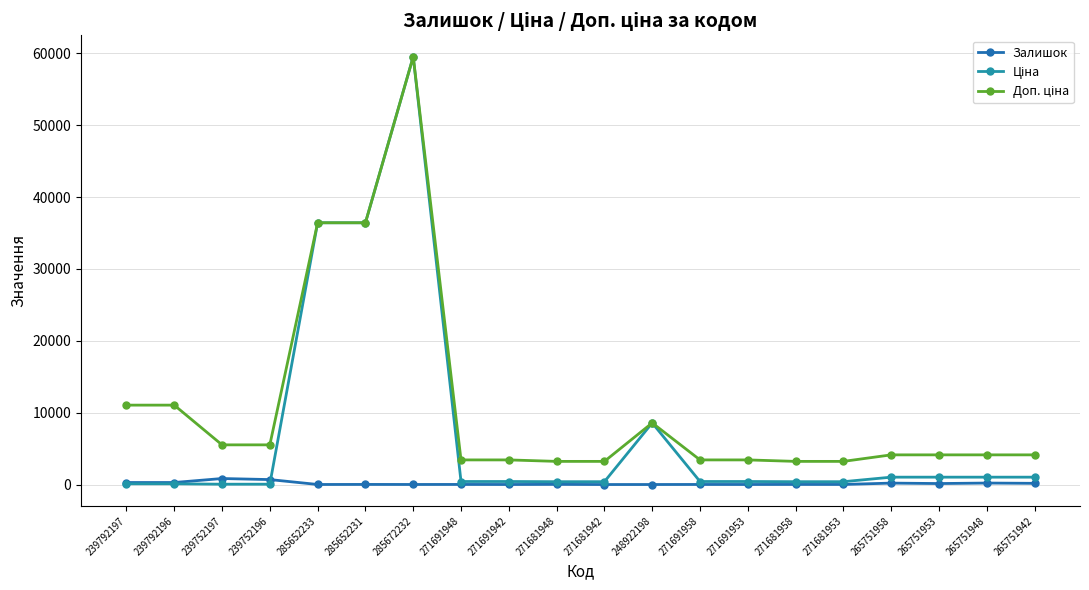

Is it true that Залишок equals 22.0 at 271681958?

True